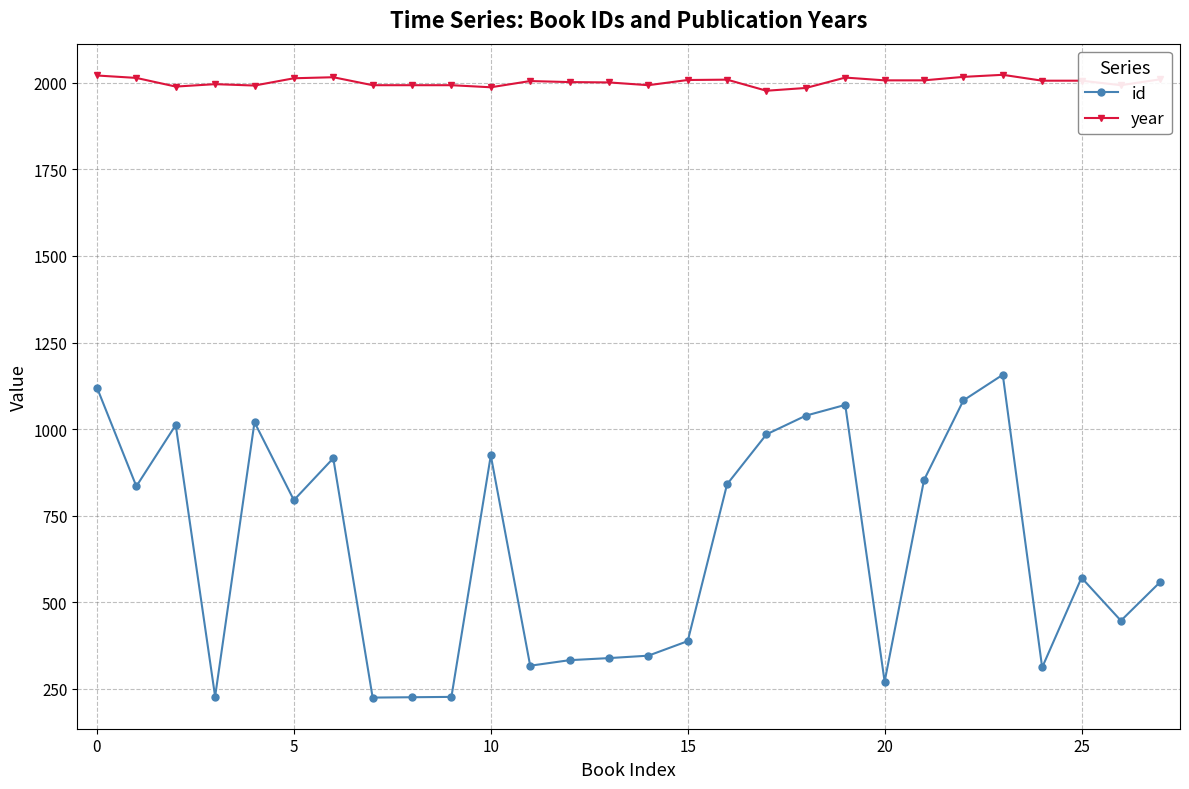

What is the highest value of the year series?

2023